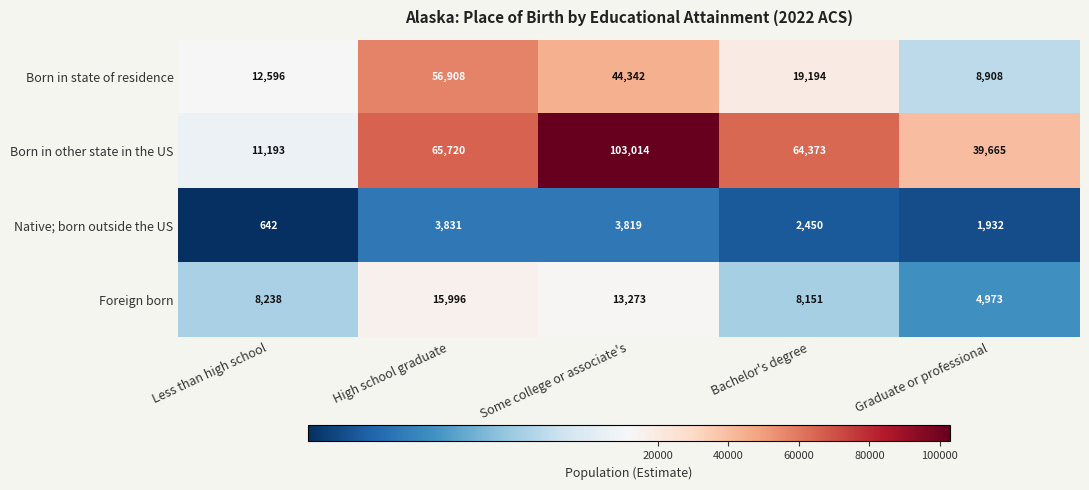

Count the number of data series in this chart.

4